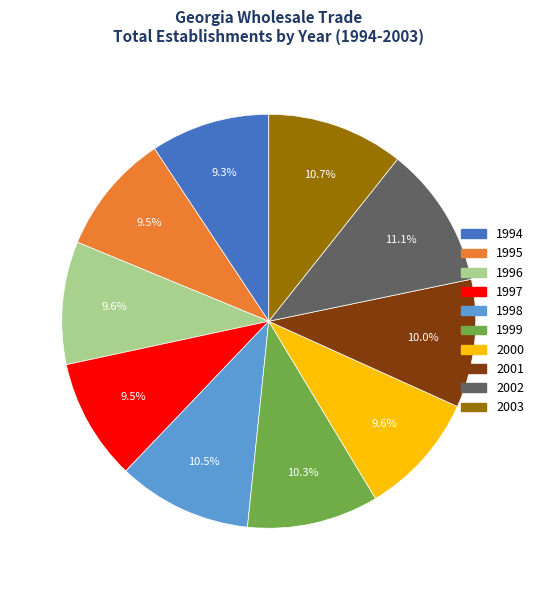

Is 1999 the majority of the pie?

No